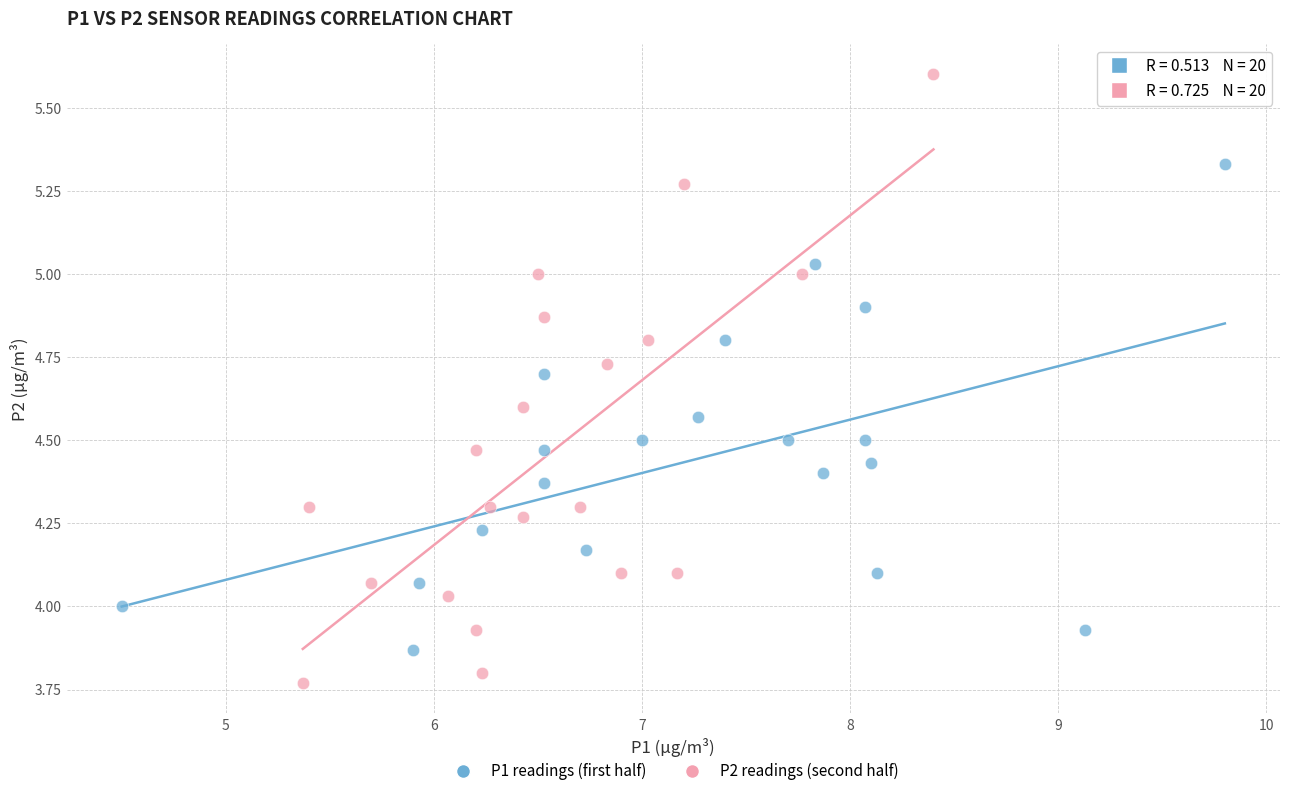

Which series contains the lowest Y value?

P2 readings (second half)